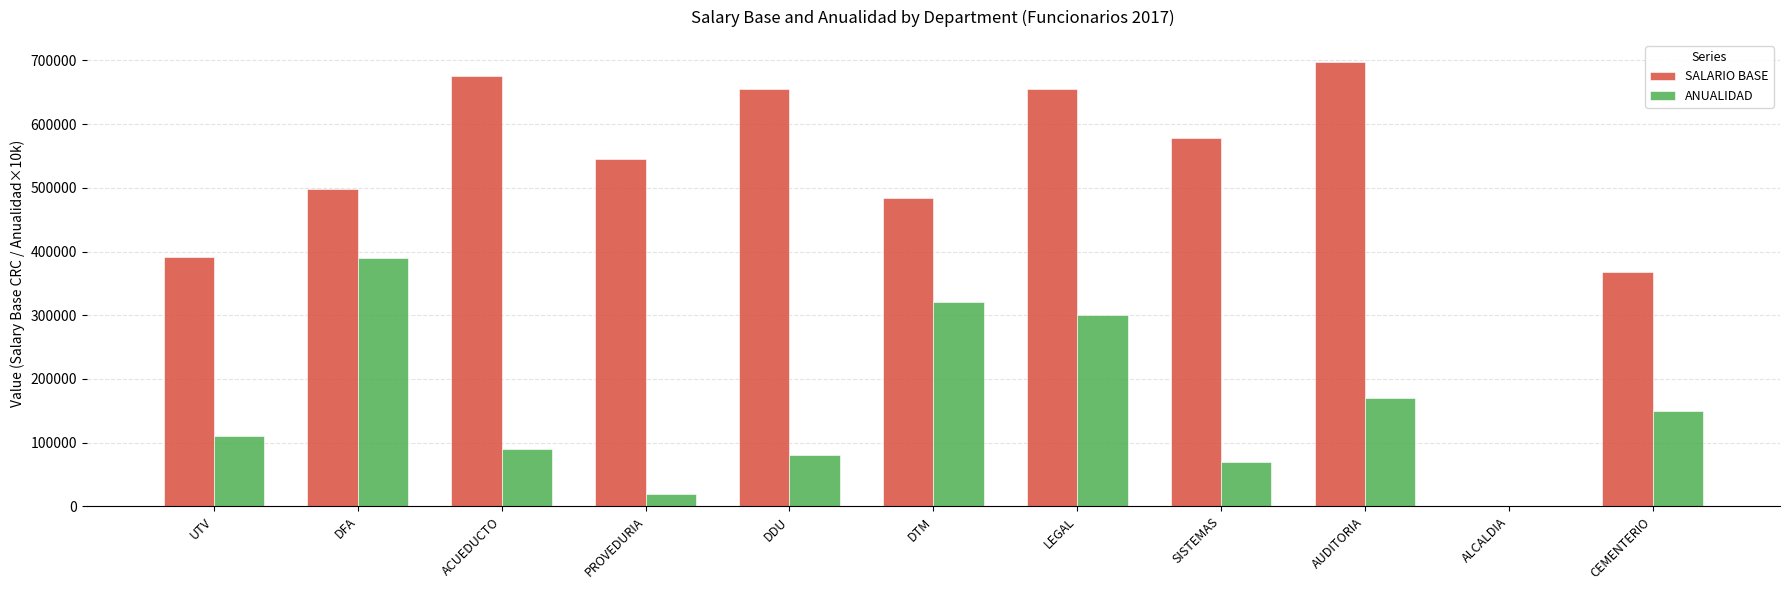

How many values in ANUALIDAD are above zero?

10